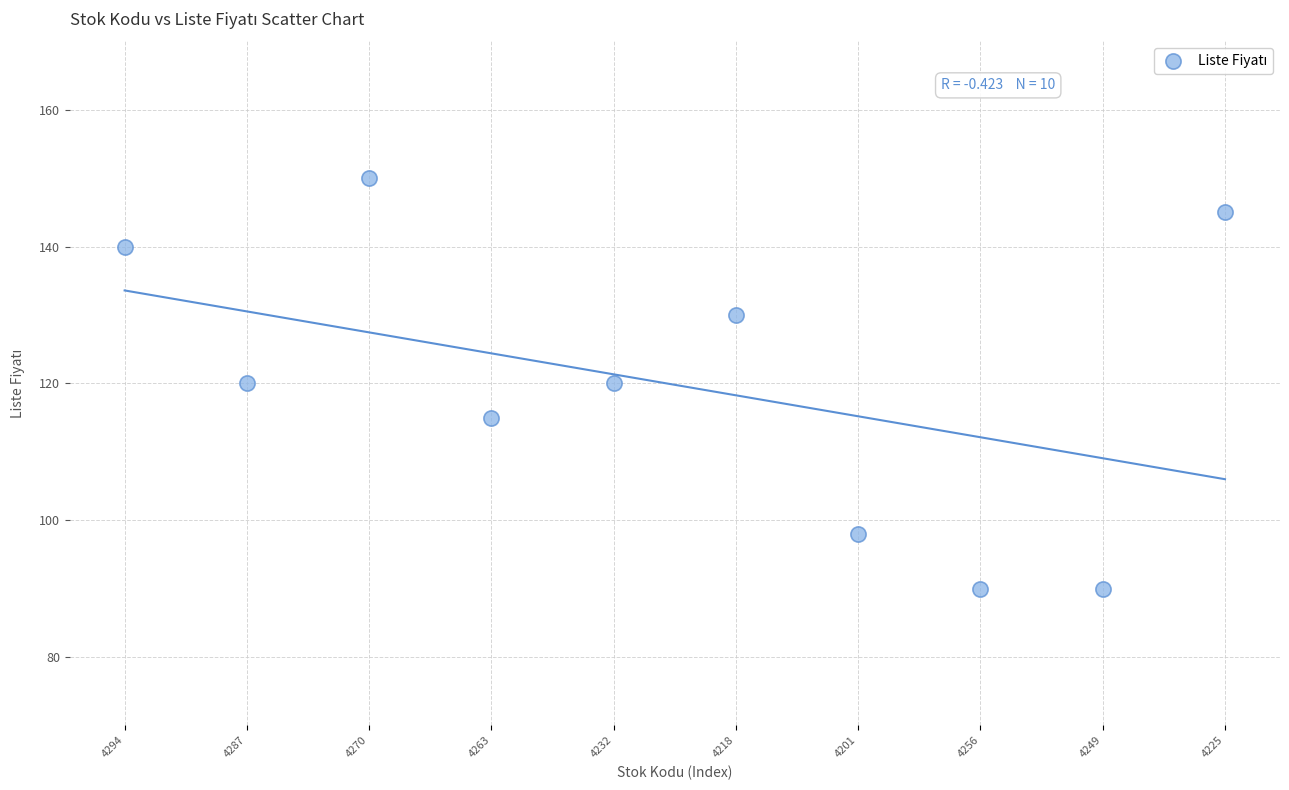

What is the average Y value?

120